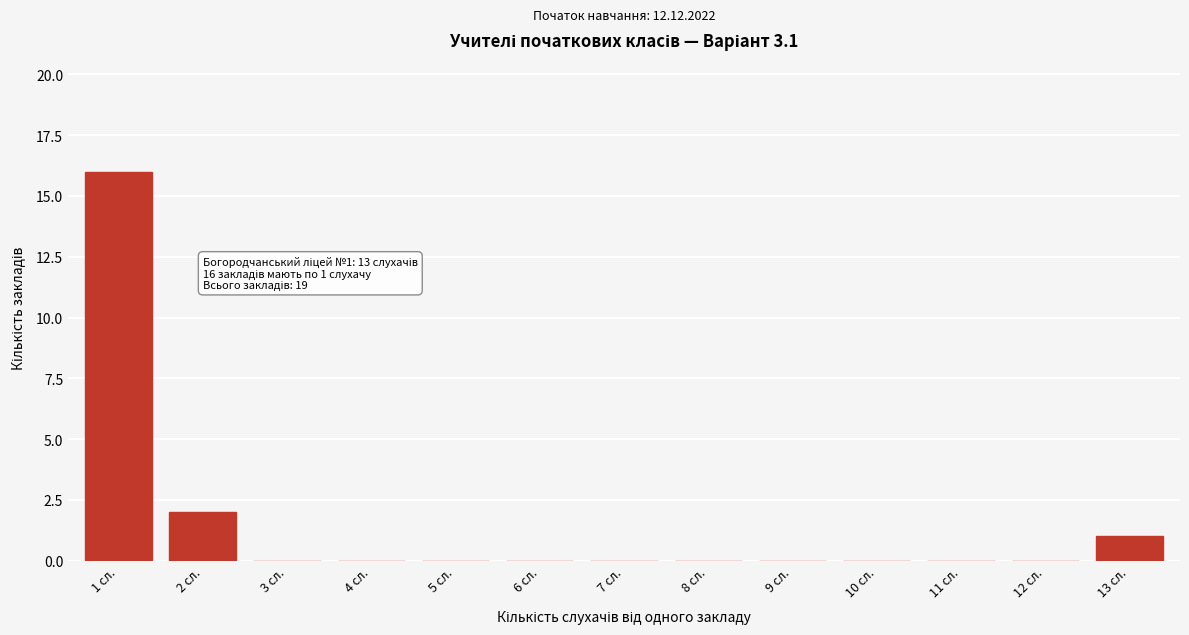

Reading left to right, what are all the values shown in this chart?

1 сл.=16	2 сл.=2	3 сл.=0	4 сл.=0	5 сл.=0	6 сл.=0	7 сл.=0	8 сл.=0	9 сл.=0	10 сл.=0	11 сл.=0	12 сл.=0	13 сл.=1